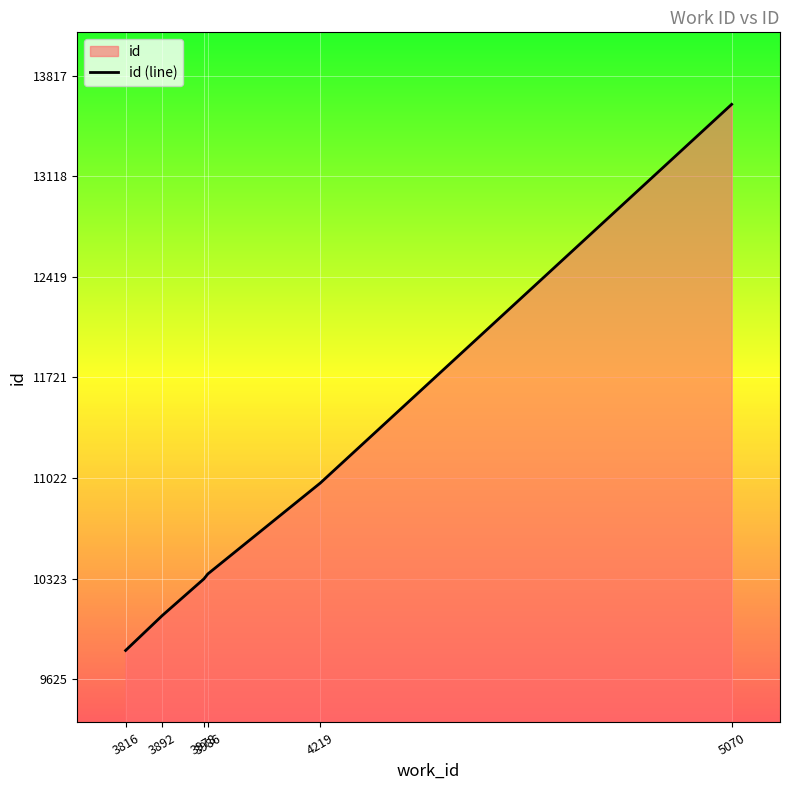

What is the difference between the maximum and minimum values?

3792